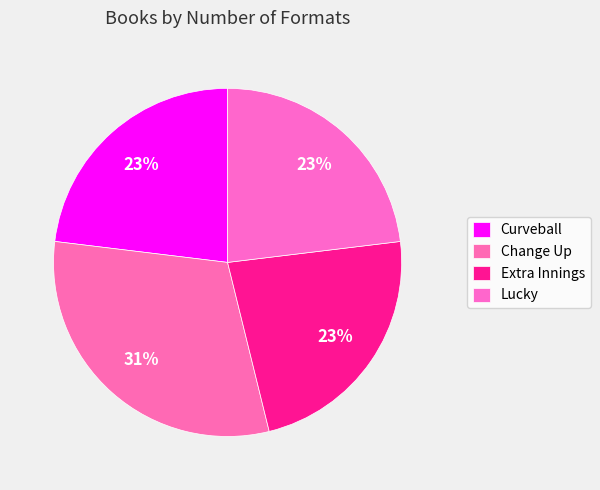

Does Lucky represent more than half of the total?

No